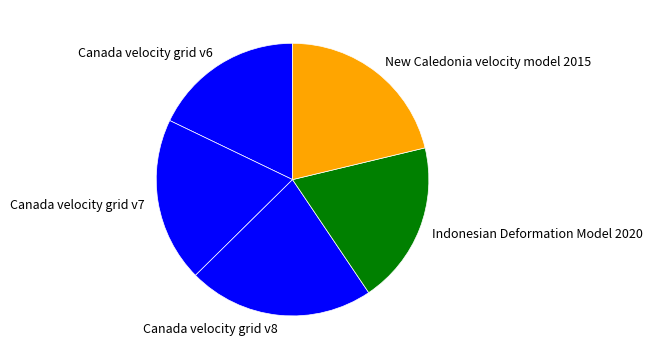

Which category has the smallest portion of the pie?

Canada velocity grid v6